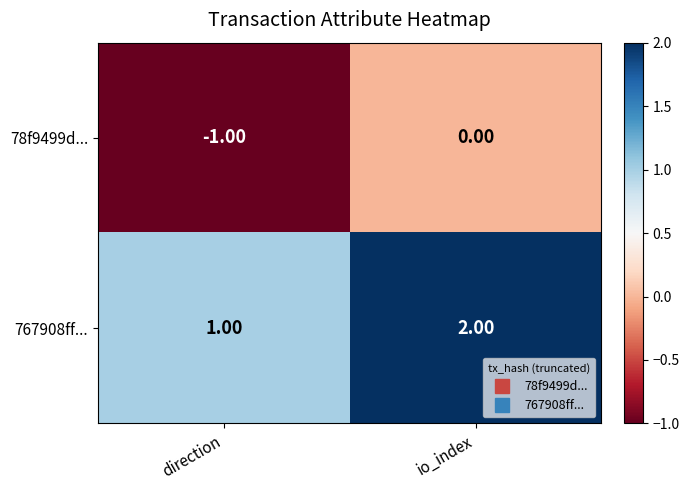

At which category is the sum across all series the highest?

io_index